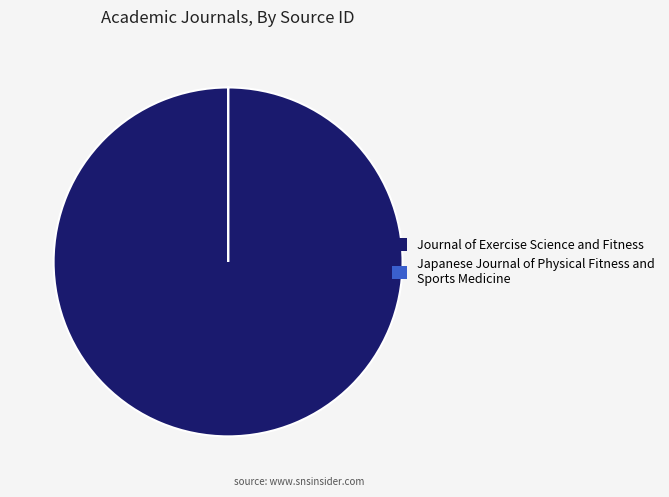

Is there any slice that represents more than half of the pie?

Yes